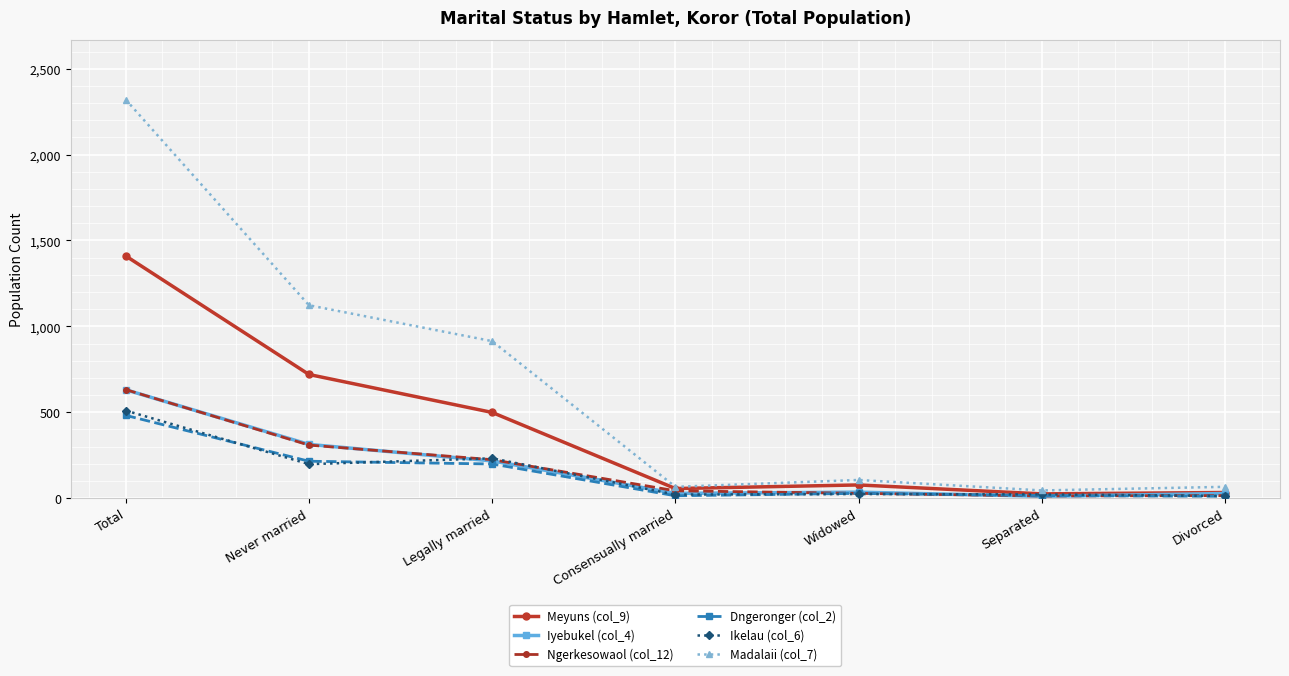

Between Legally married and Consensually married, which series saw the biggest shift?

Madalaii (col_7)